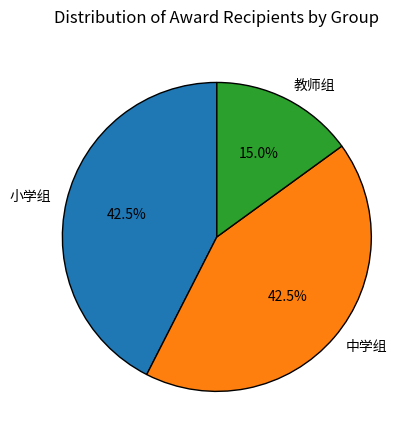

Approximately how many times larger is the value at 小学组 compared to 中学组?

1.0